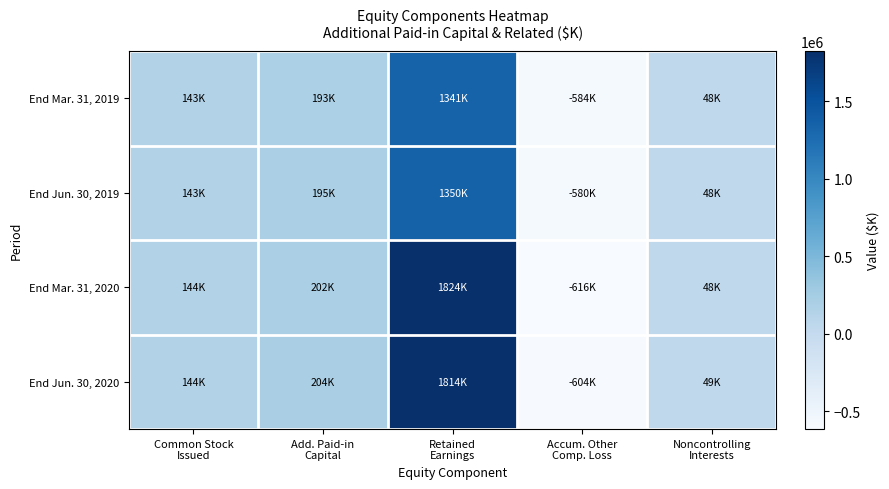

Rank the series by their maximum value, from highest to lowest.

End Mar. 31, 2020, End Jun. 30, 2020, End Jun. 30, 2019, End Mar. 31, 2019